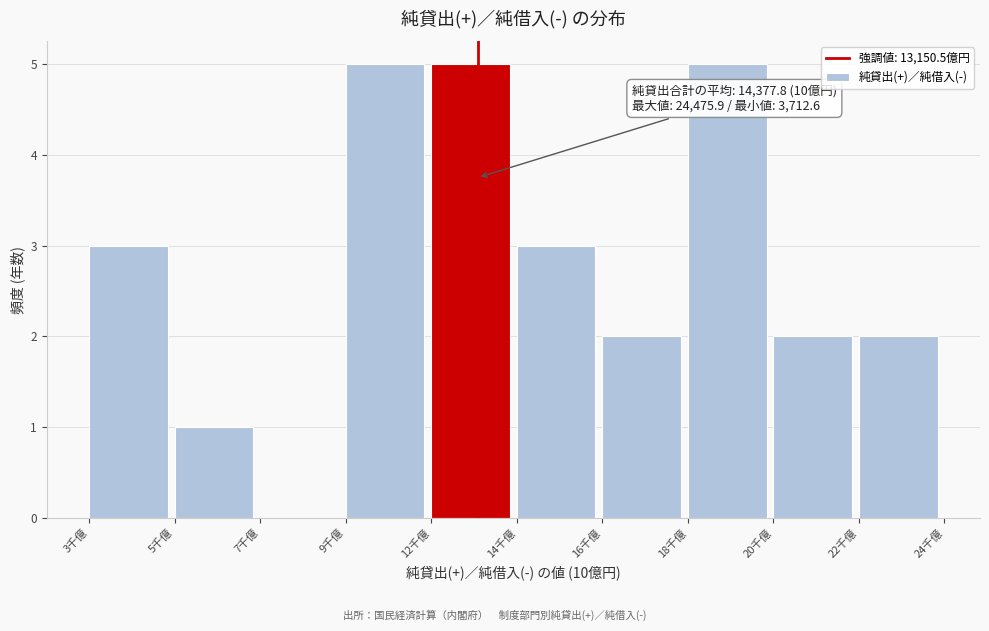

Reading left to right, transcribe all the data shown in this chart.

3千億=3	5千億=1	7千億=0	9千億=5	12千億=5	14千億=3	16千億=2	18千億=5	20千億=2	22千億=2